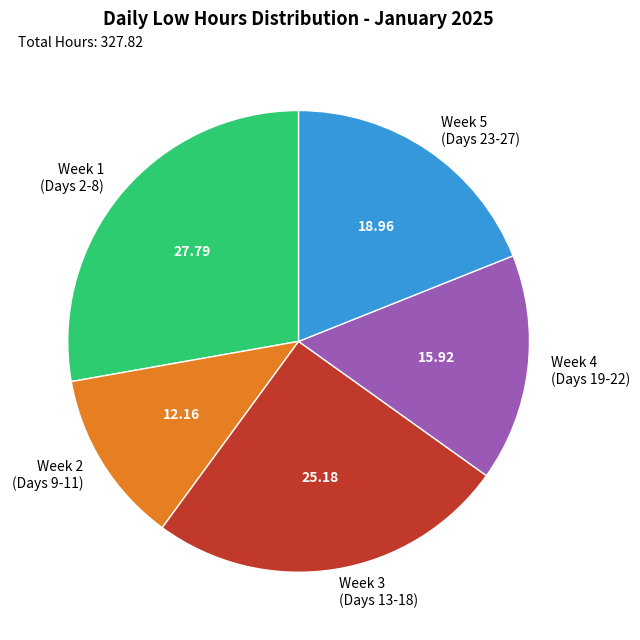

What is the largest slice in the pie chart?

Week 1 (Days 2-8)